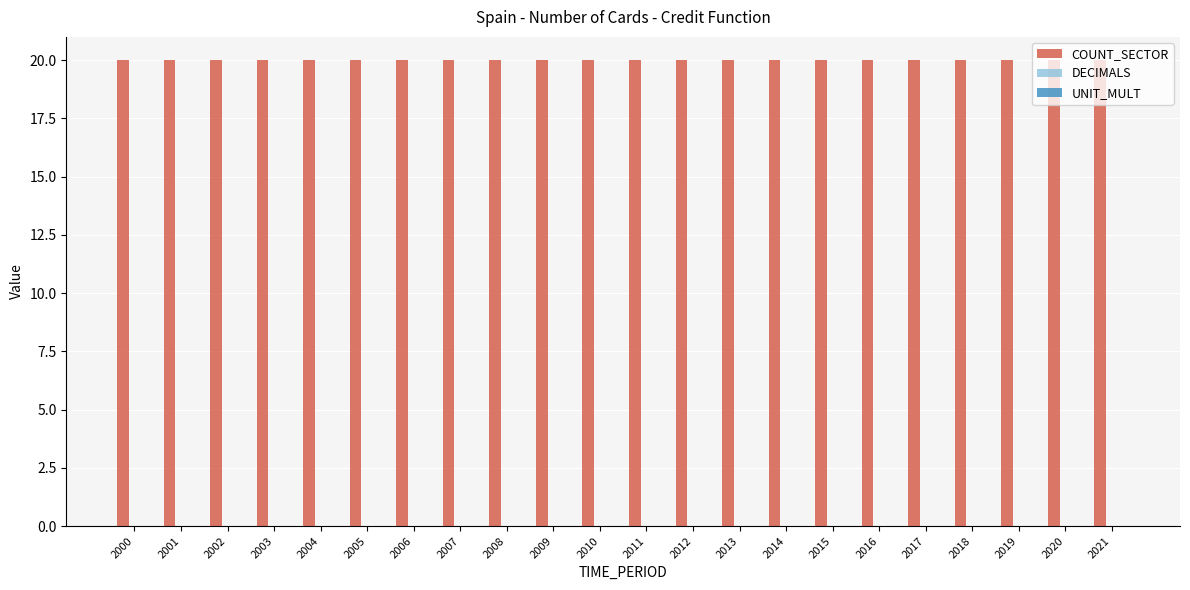

What is the greatest value displayed?

20